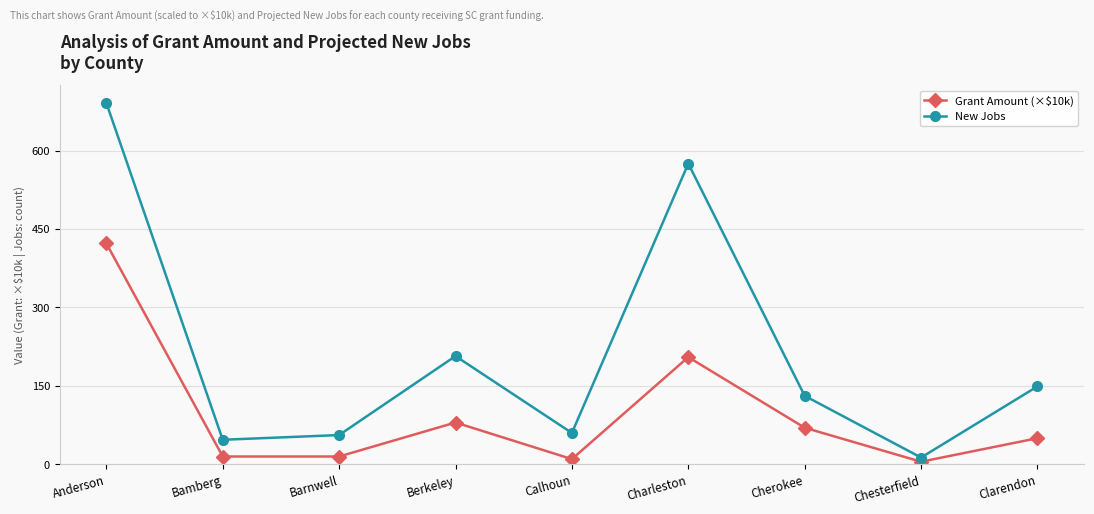

How many interior local peaks does the New Jobs series have?

2